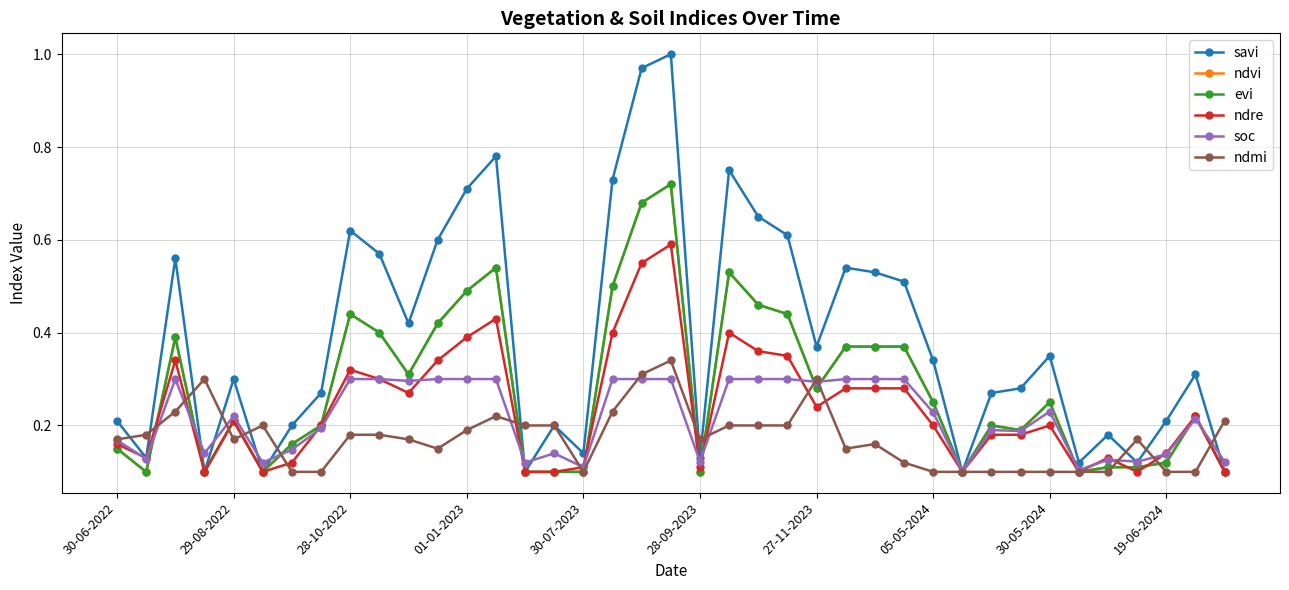

True or false: ndre and ndmi intersect in this chart.

True